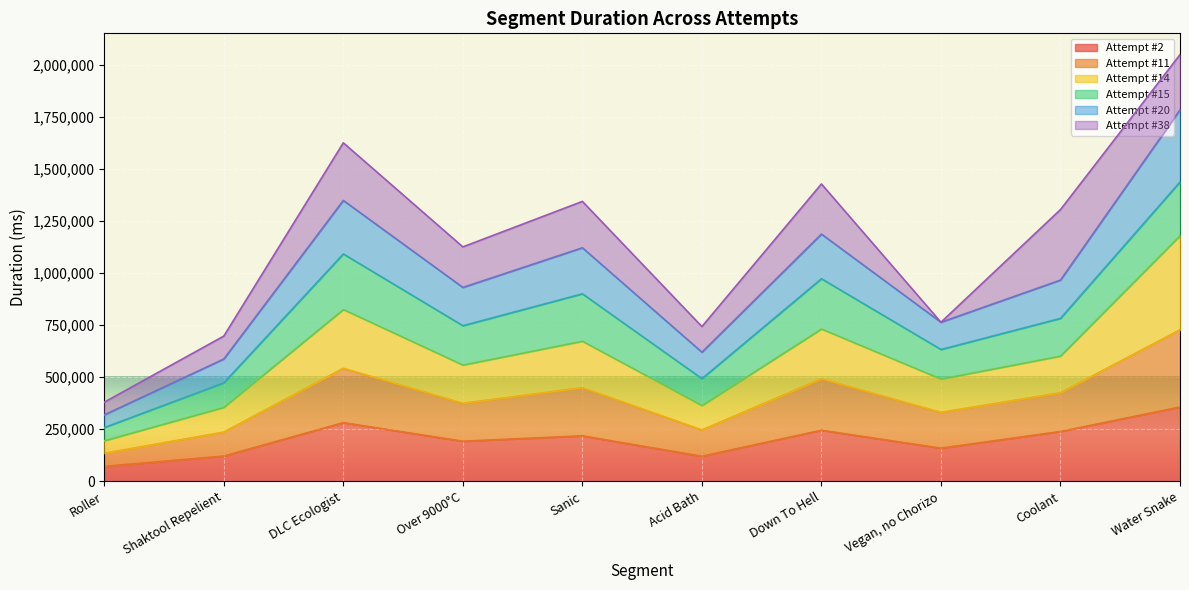

How many interior local peaks does the Attempt #2 series have?

3